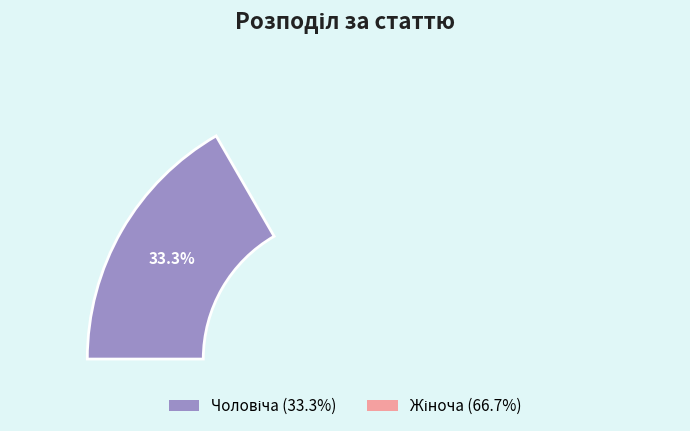

What percentage is the Чоловіча slice, to the nearest percent?

33%